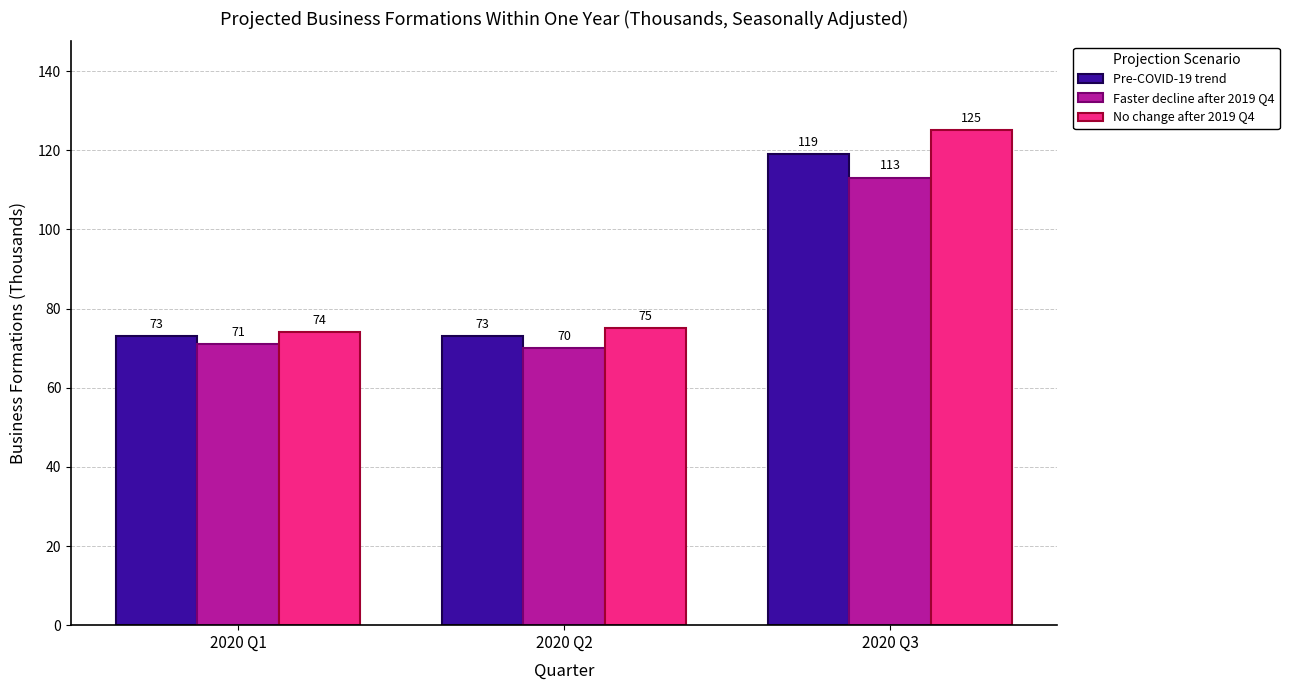

At which category is the sum across all series the highest?

2020 Q3